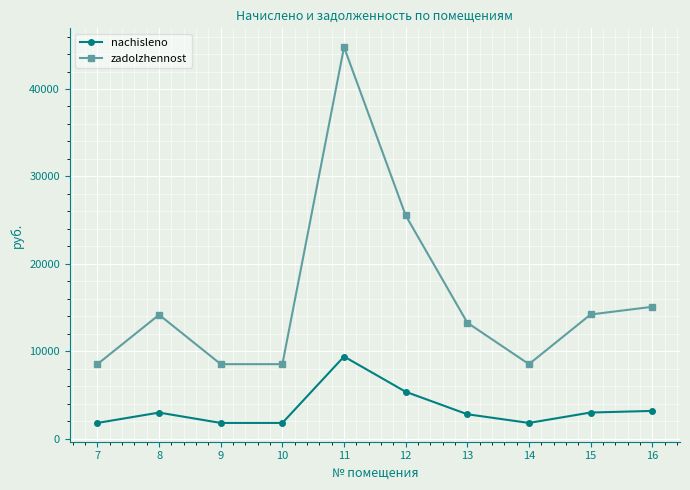

Is the value of nachisleno at 7 greater than the value of zadolzhennost at 11?

No